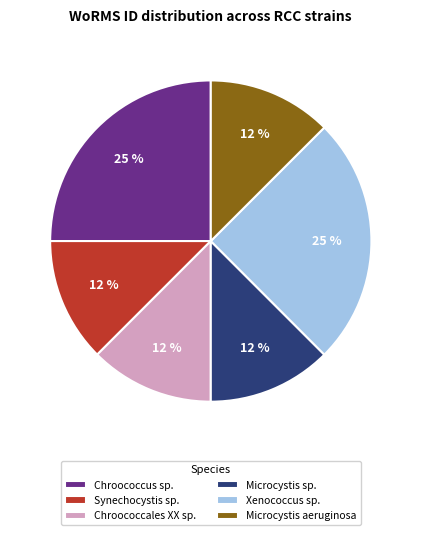

Is there any slice that represents more than half of the pie?

No